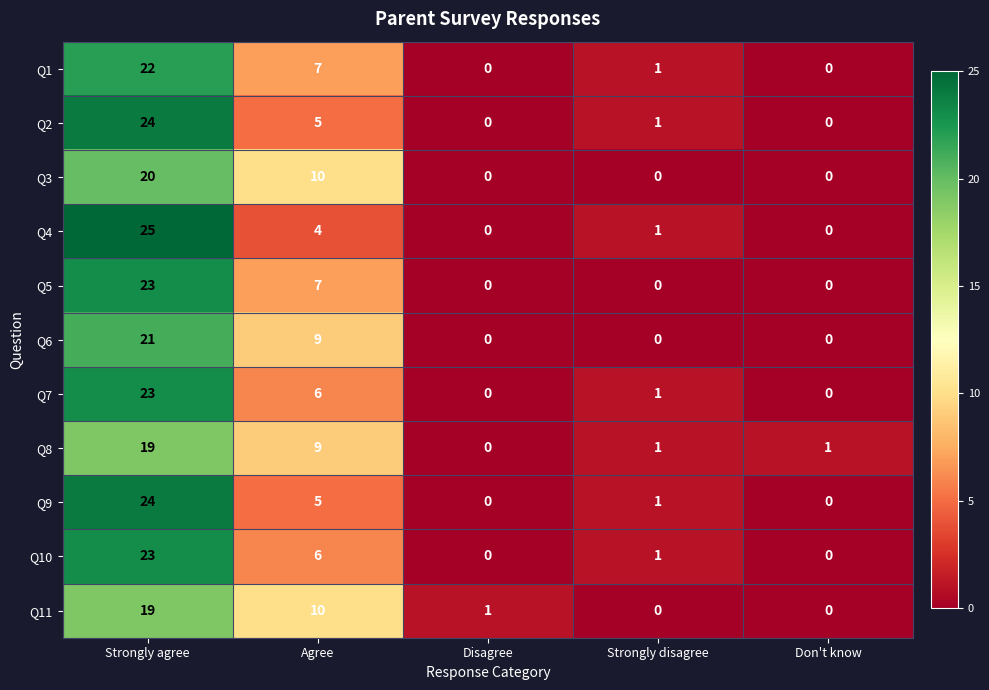

What is the greatest value displayed?

25